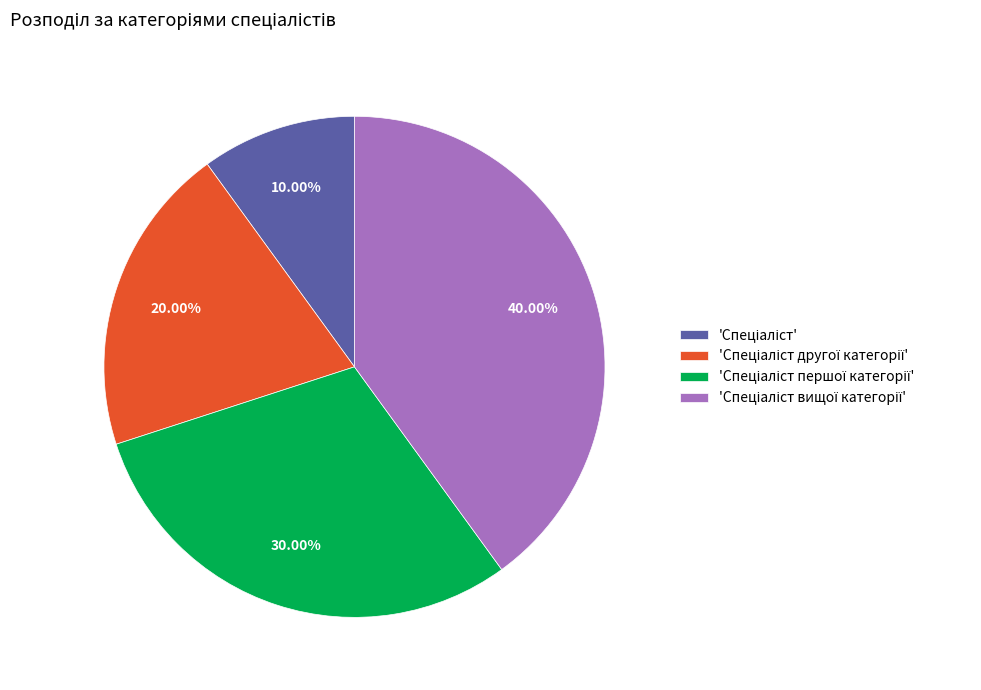

Does any single category account for the majority?

No